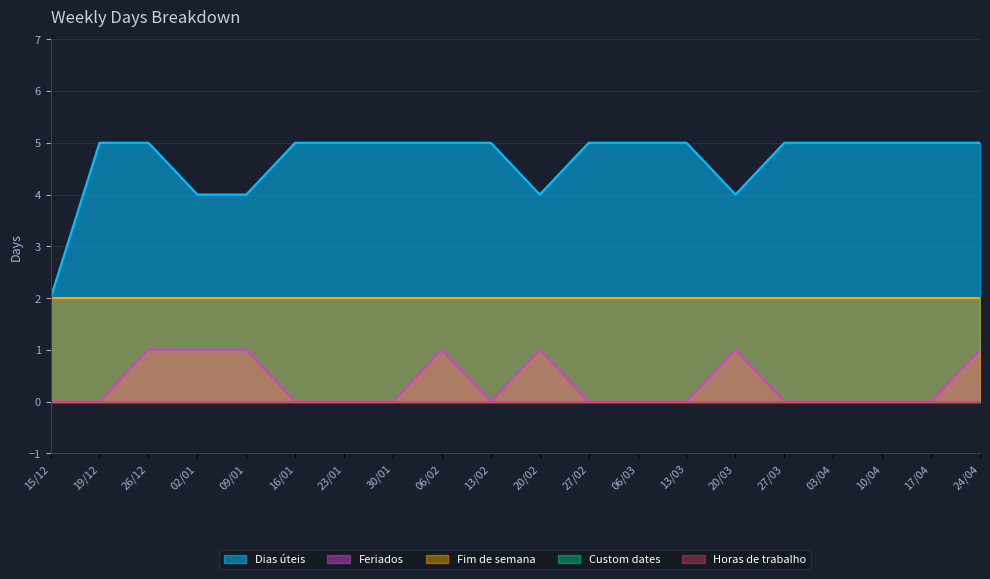

At how many categories does at least one series exceed 1?

20